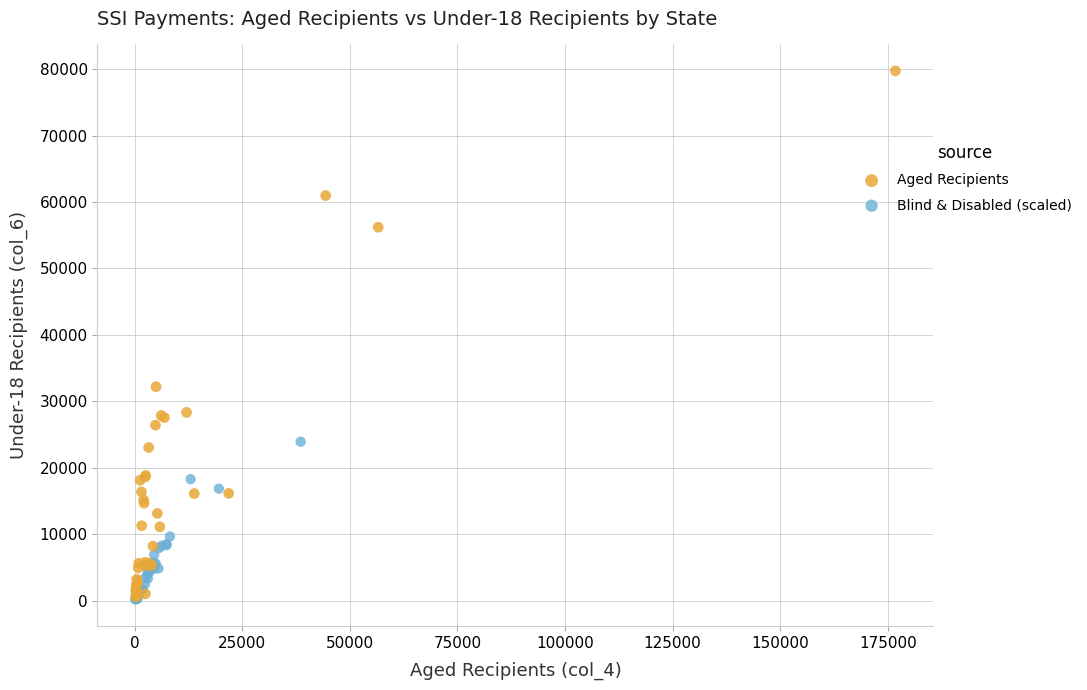

Which series has the largest Y range (max minus min)?

Aged Recipients